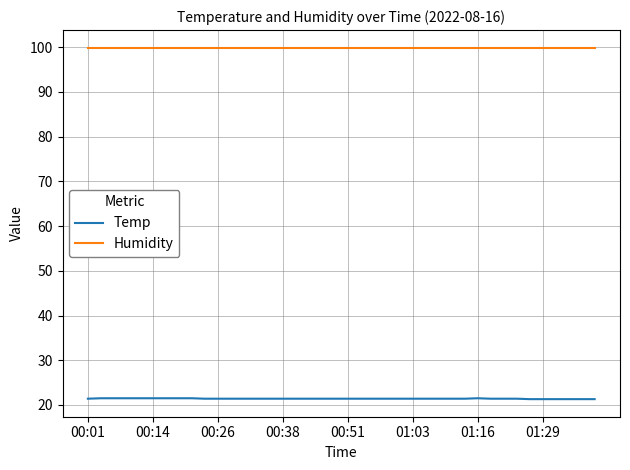

Rank the series by their average value, from lowest to highest.

Temp, Humidity